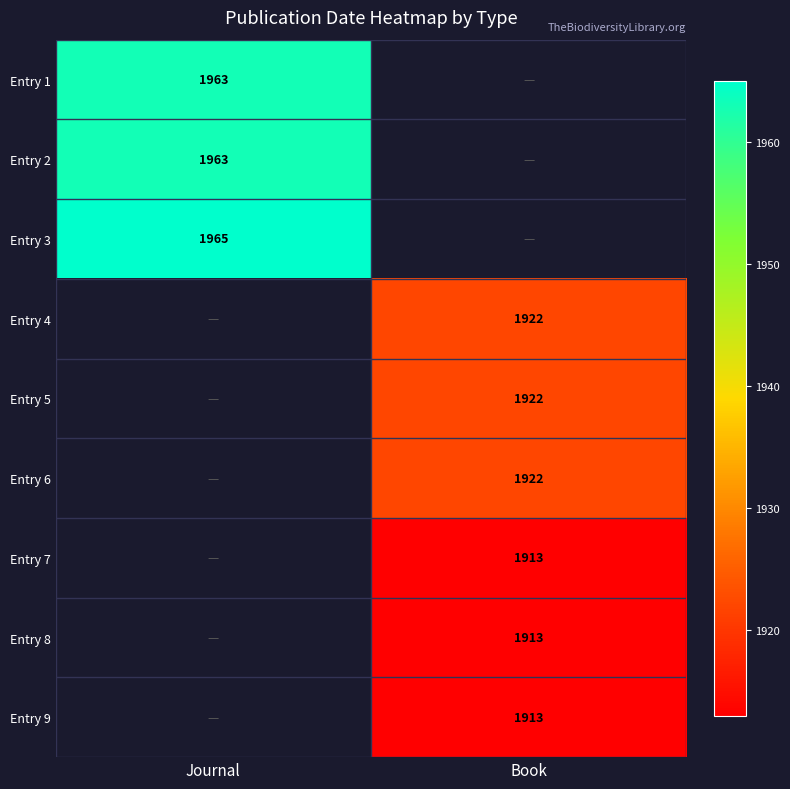

The value of Entry 1 at Journal is 1963. True or false?

True